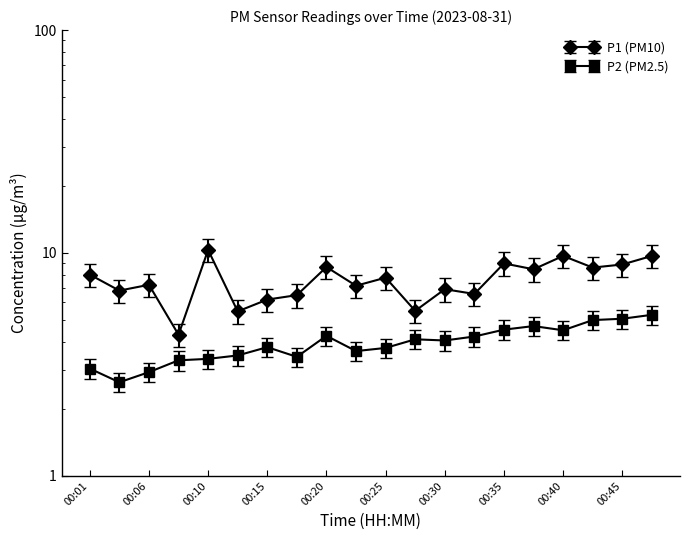

What is the total value across all series at 00:40?

13.8